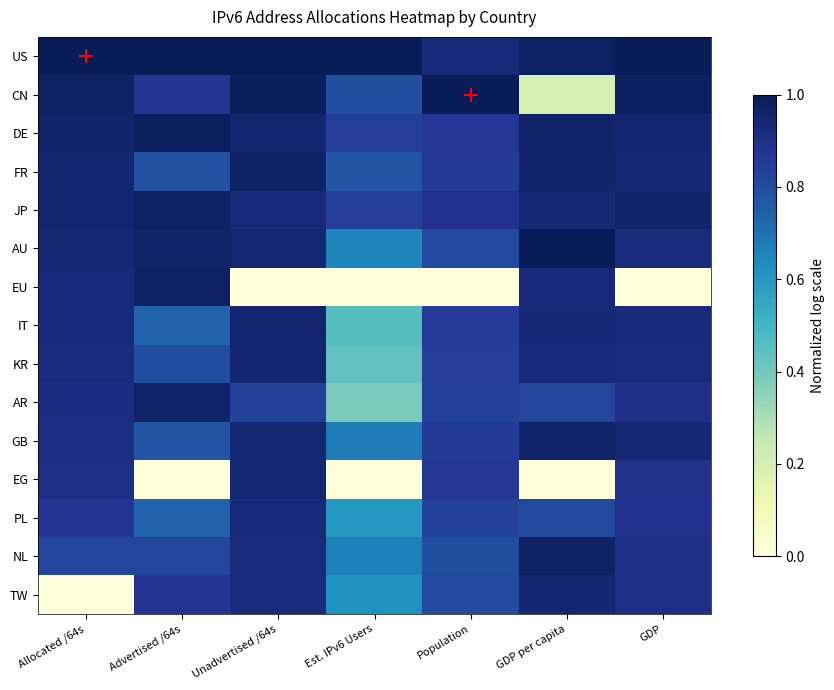

At Unadvertised /64s, list the series in order from smallest to largest.

EU, AR, TW, NL, PL, JP, EG, GB, AU, DE, KR, IT, FR, CN, US